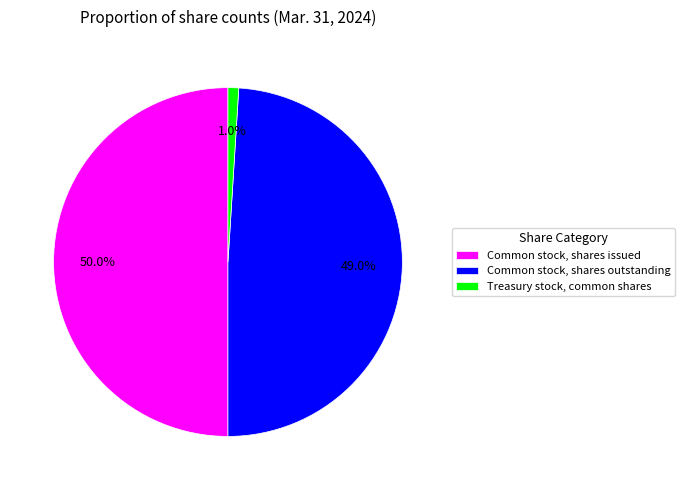

Which category has the biggest portion of the pie?

Common stock, shares issued